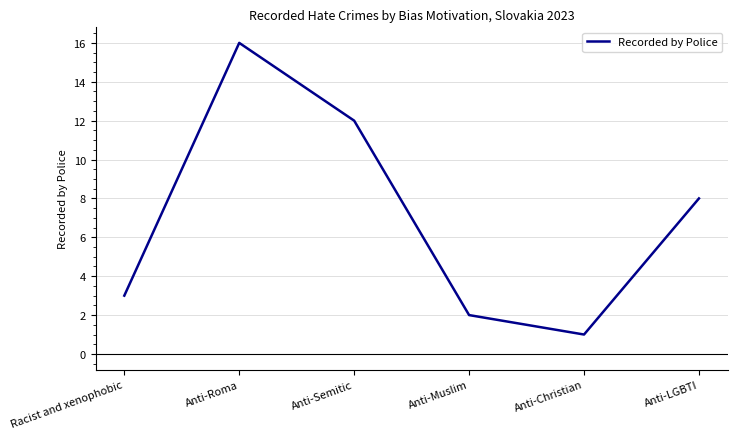

What is the minimum value shown in the chart?

1